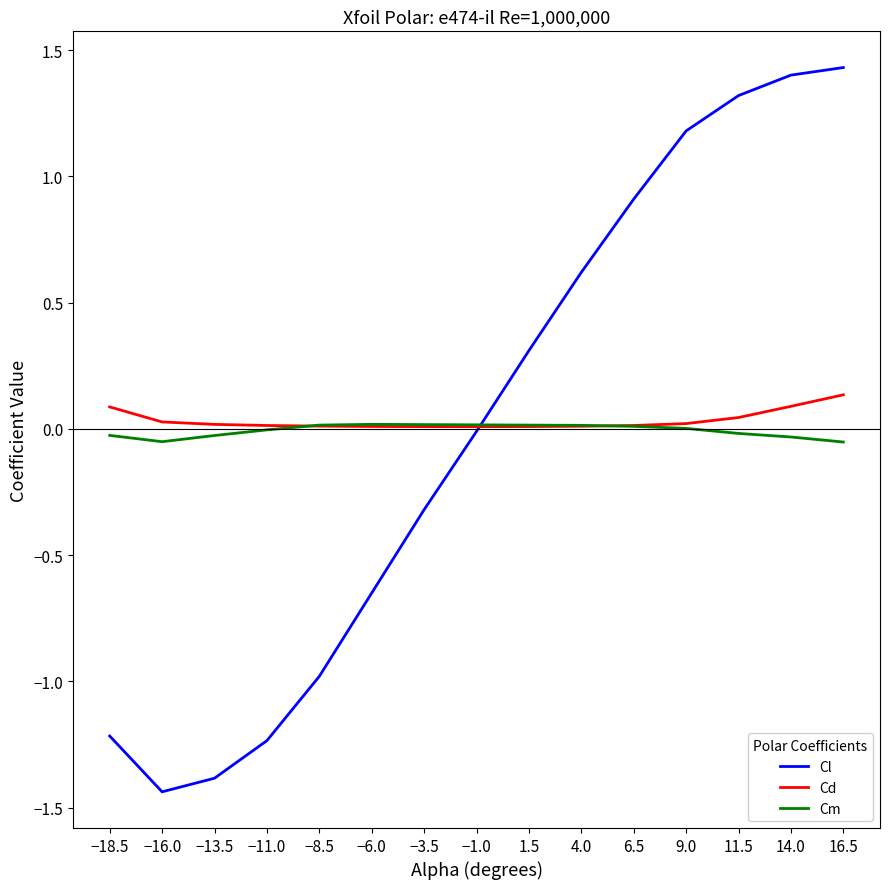

Between −11.0 and −3.5, which series saw the biggest shift?

Cl